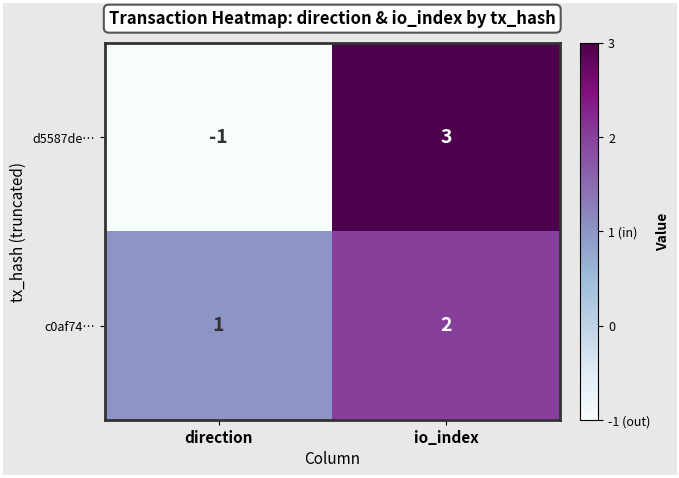

What is the difference between the highest and lowest values at io_index?

1